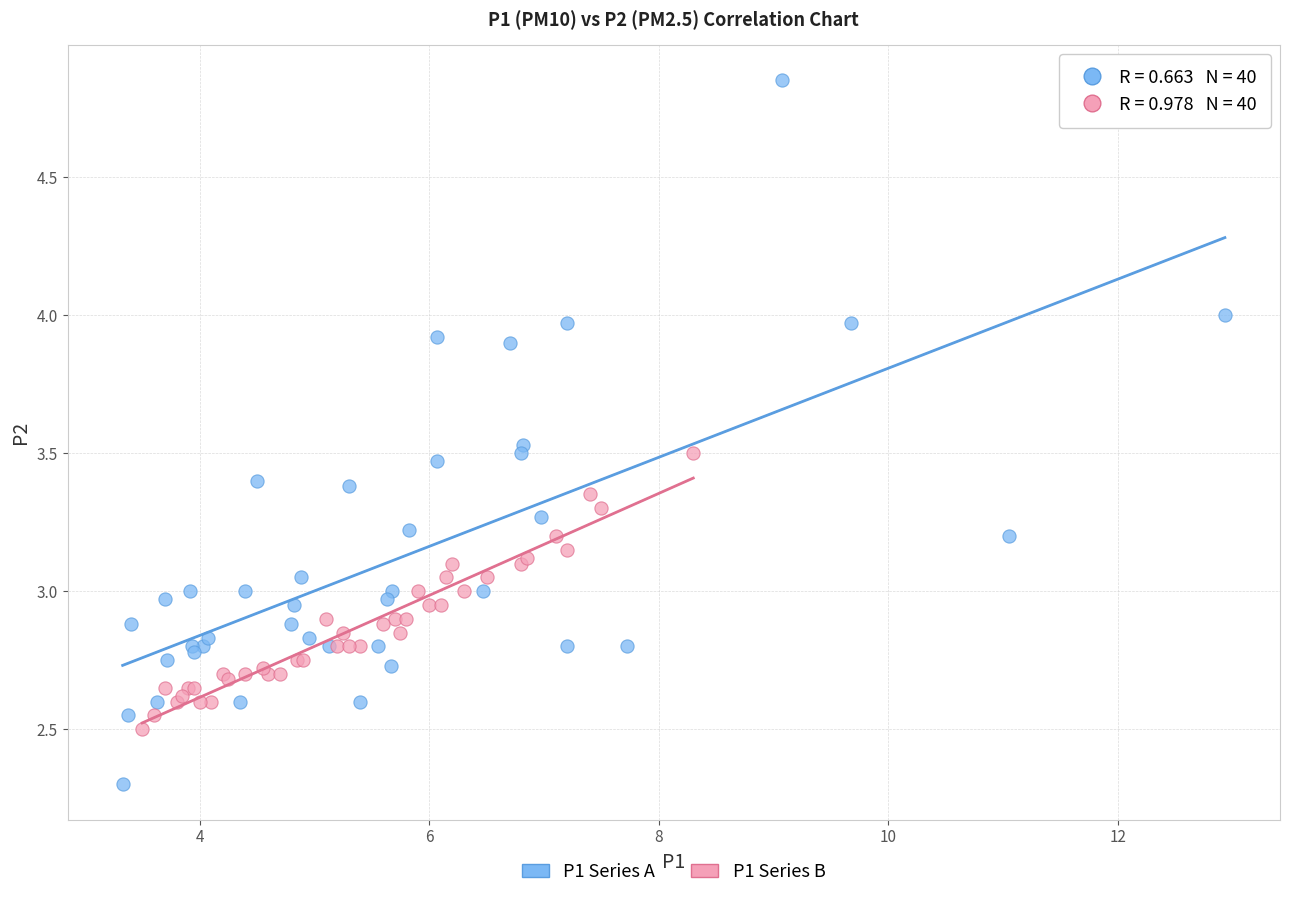

Which series reaches the minimum Y coordinate?

P1 Series A